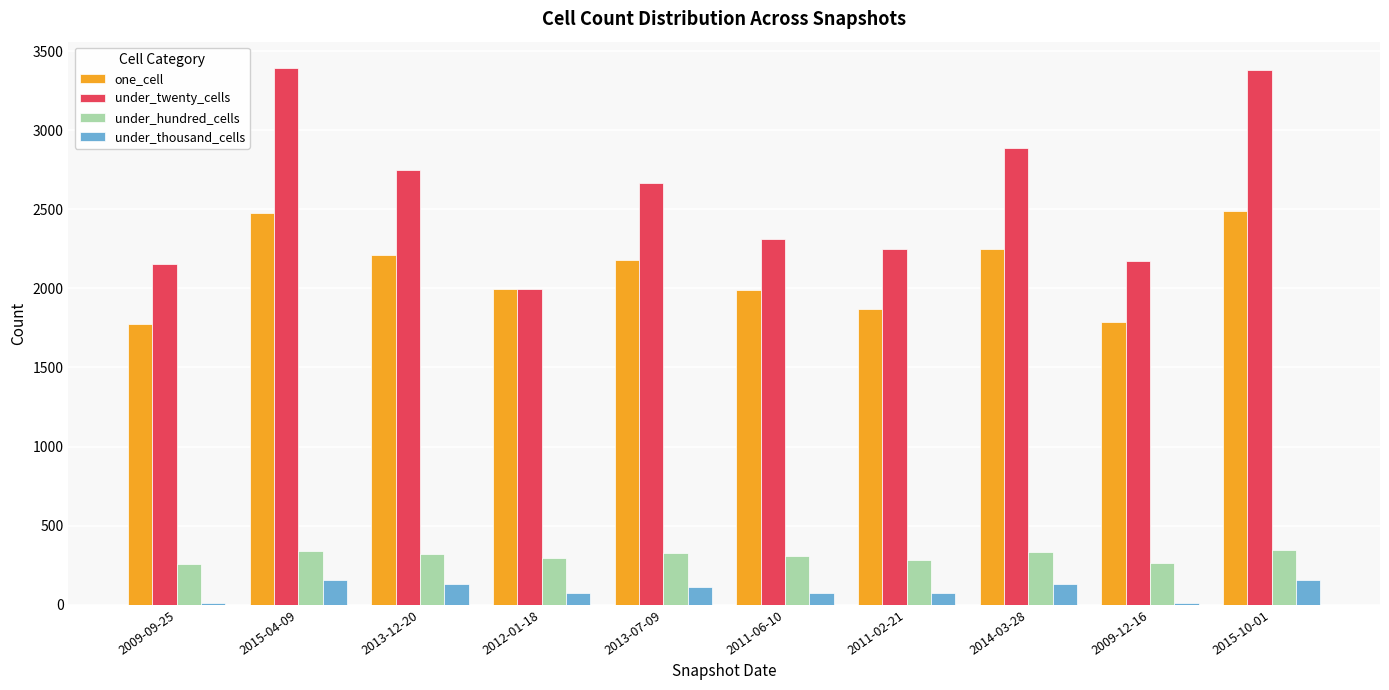

Which series has the largest total across all categories?

under_twenty_cells